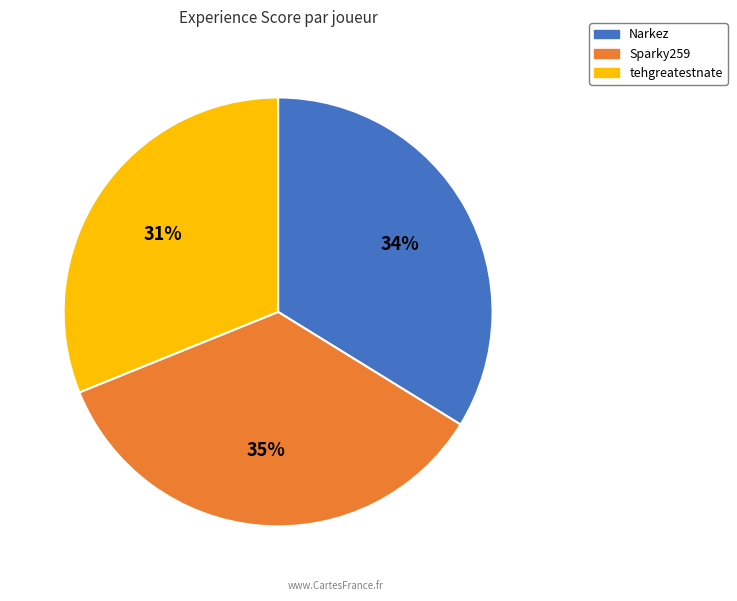

Is Narkez the majority of the pie?

No